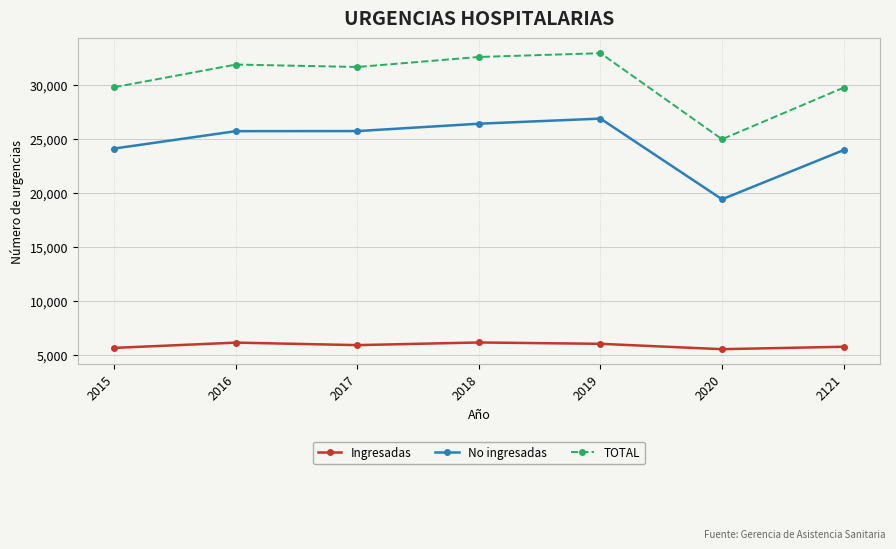

Which series has the widest spread of values?

TOTAL